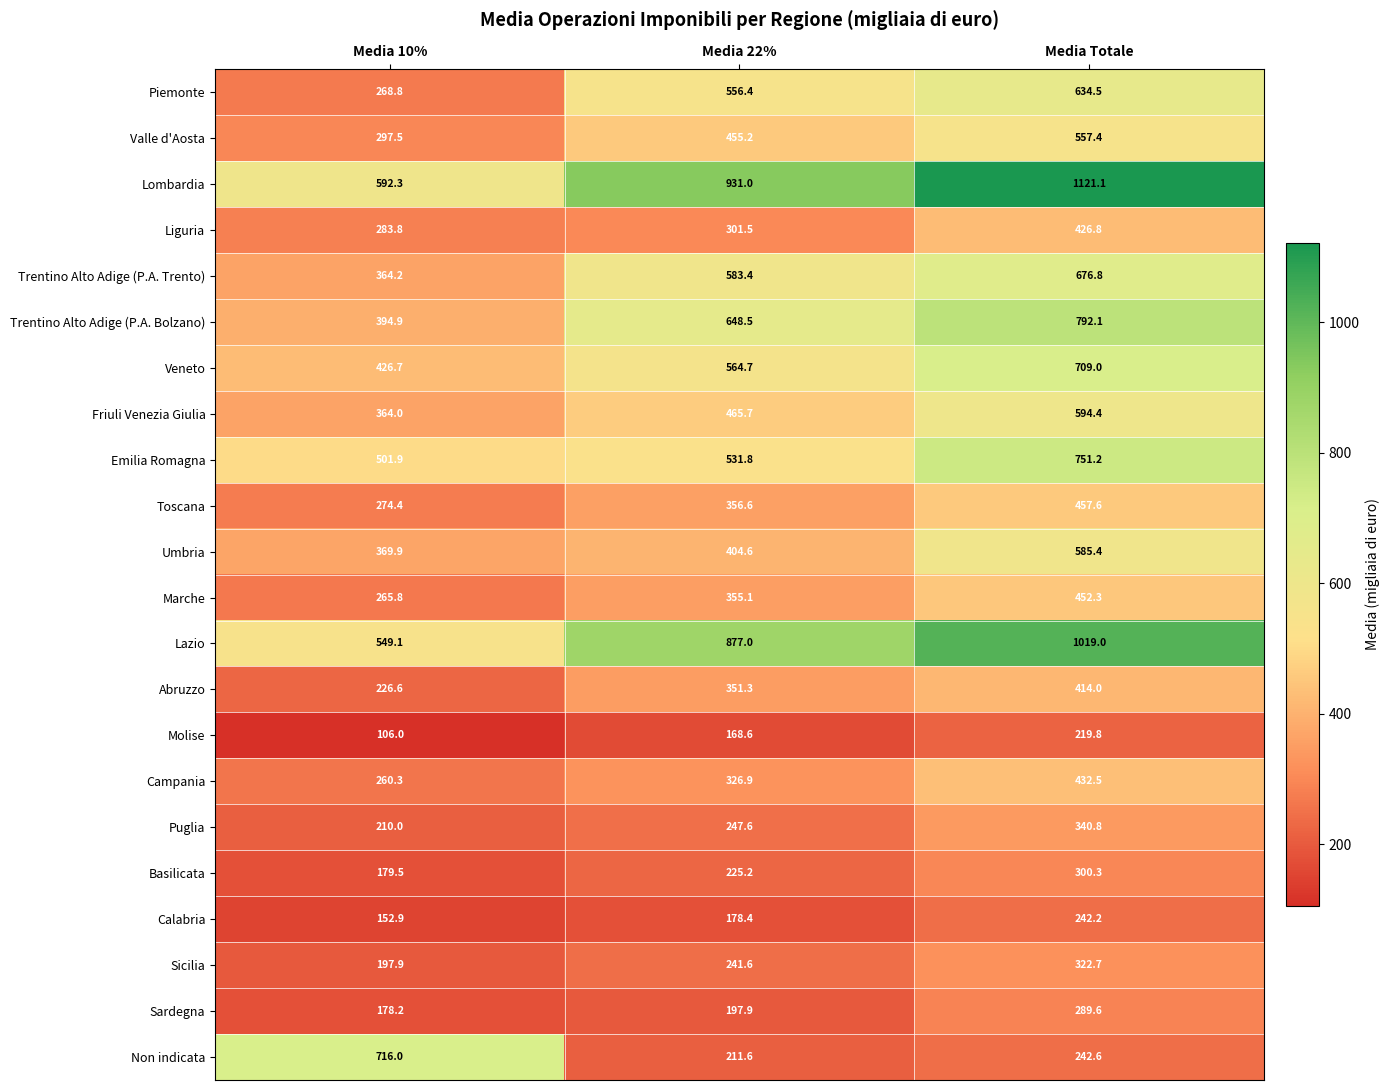

Rank the series at Media 10% from lowest to highest value.

Molise, Calabria, Sardegna, Basilicata, Sicilia, Puglia, Abruzzo, Campania, Marche, Piemonte, Toscana, Liguria, Valle d'Aosta, Friuli Venezia Giulia, Trentino Alto Adige (P.A. Trento), Umbria, Trentino Alto Adige (P.A. Bolzano), Veneto, Emilia Romagna, Lazio, Lombardia, Non indicata